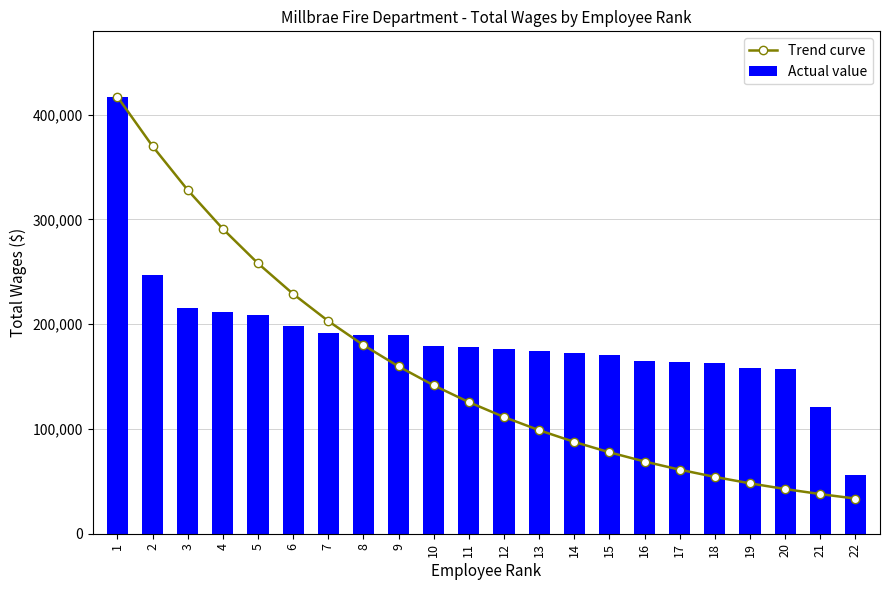

Reading right to left, extract all data points from this chart.

Trend curve: 33546.1	37823.1	42645.5	48082.6	54213.0	61125.0	68918.2	77705.1	87612.2	98782.5	111377.0	125577.2	141587.9	159639.9	179993.5	202942.1	228816.6	257990.0	290882.9	327969.5	369784.6	416931.0
Actual value: 56007.0	121103.0	157668.0	158467.0	163296.0	163924.0	164925.0	170524.0	172077.0	174406.0	176248.0	178067.0	178741.0	189310.0	190076.0	191302.0	198065.0	208565.0	211759.0	215132.0	247355.0	416931.0